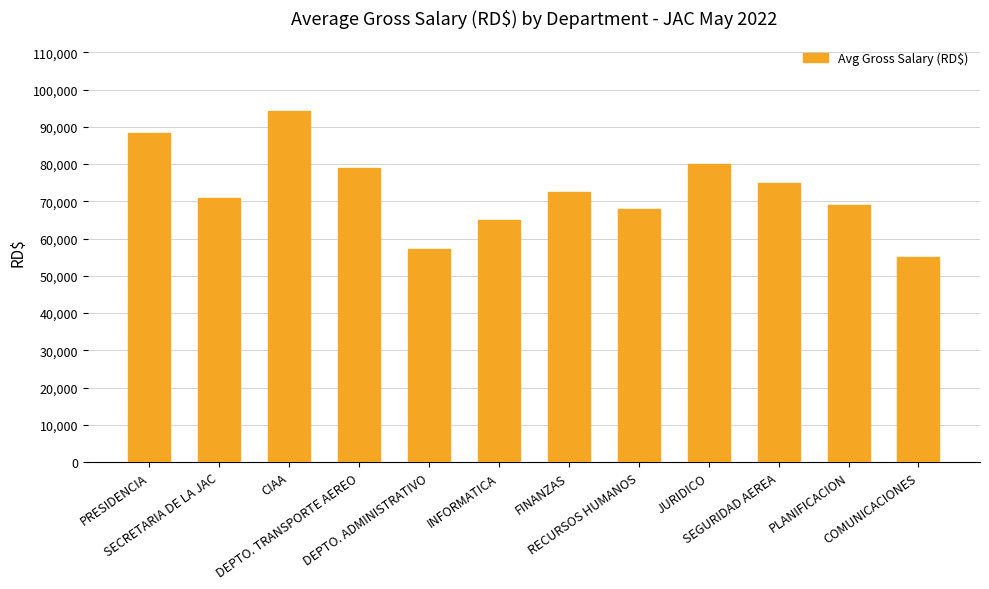

The chart shows a value of 80000 at JURIDICO. True or false?

True